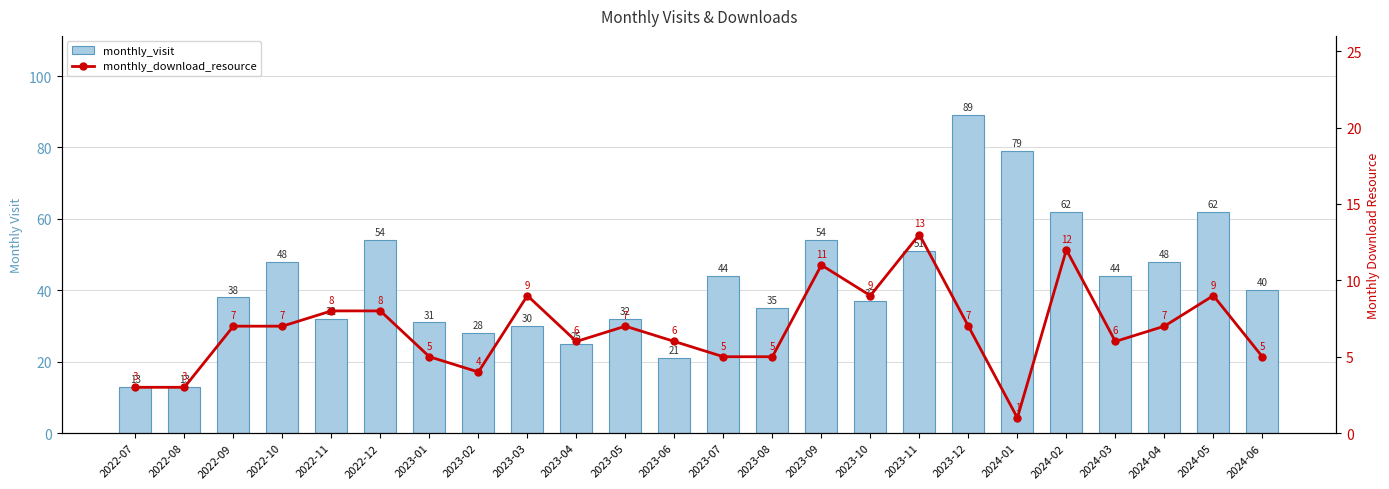

Between 2023-06 and 2023-07, which is larger?

2023-07